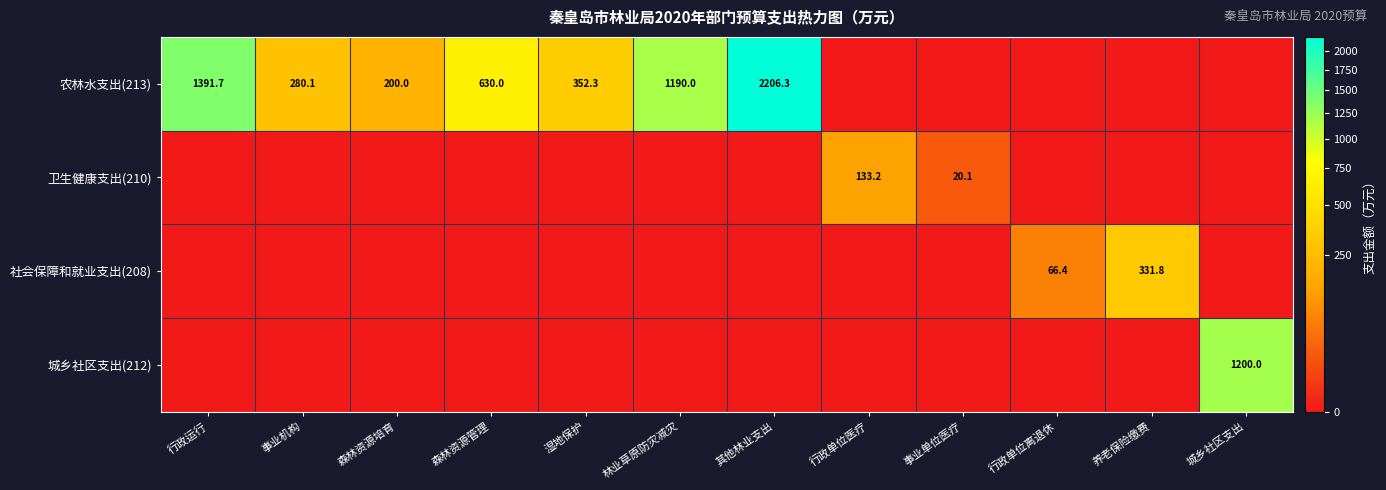

Count the number of data series in this chart.

4